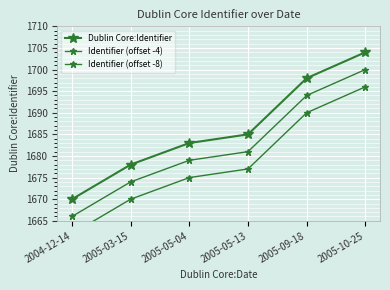

Which category has the highest value across all series?

2005-10-25